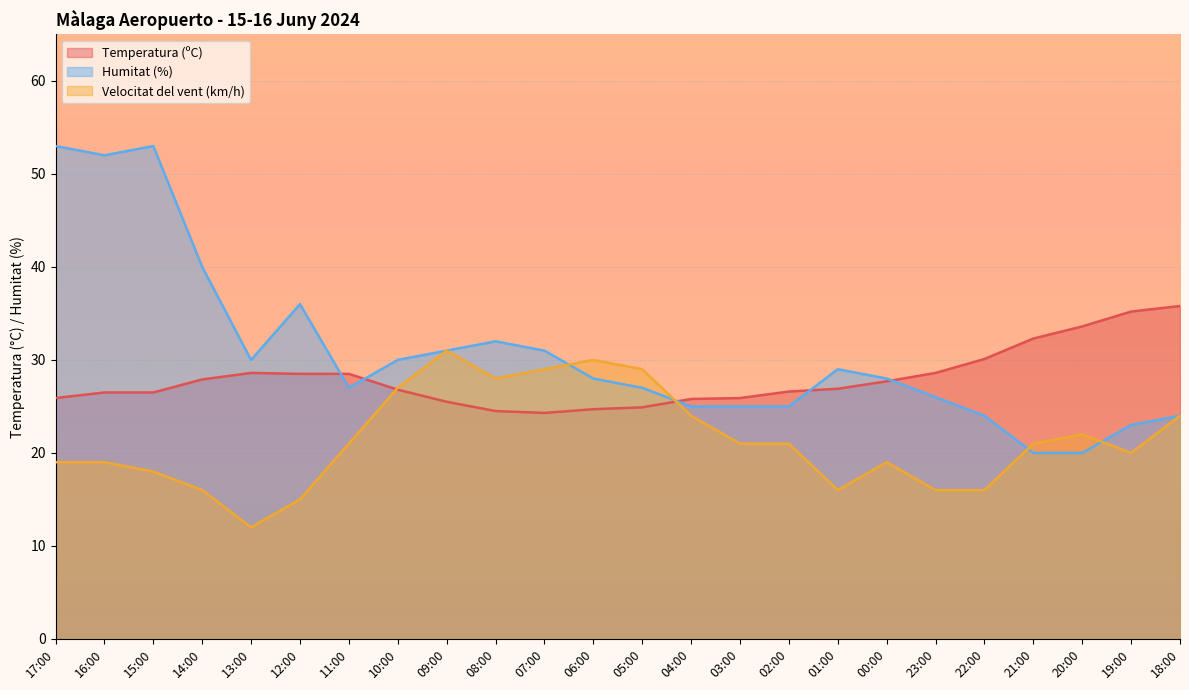

At which category is the sum across all series the highest?

17:00